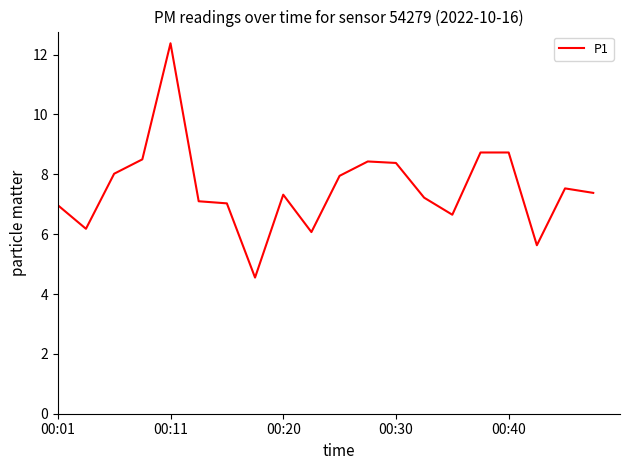

What is the difference between the maximum and minimum values?

7.8